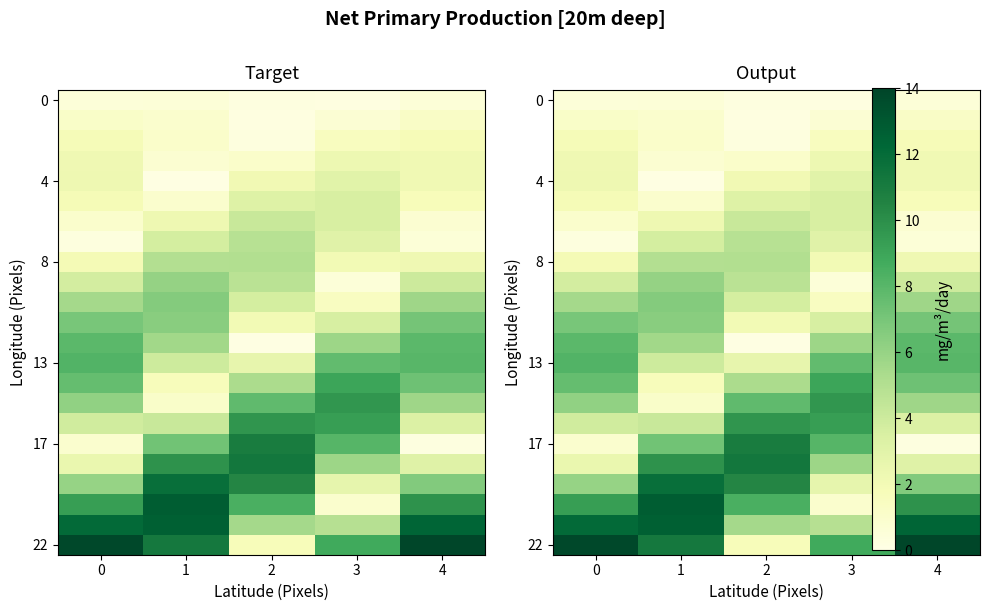

How many series are shown in this chart?

23